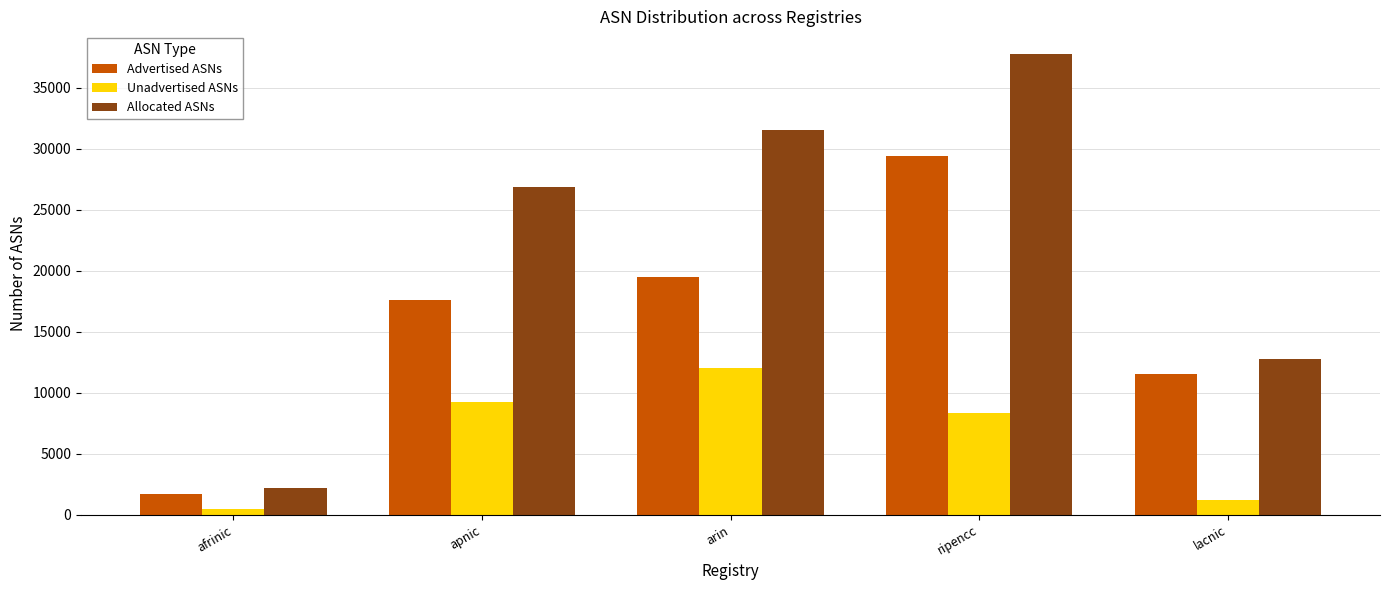

Rank the series at ripencc from lowest to highest value.

Unadvertised ASNs, Advertised ASNs, Allocated ASNs